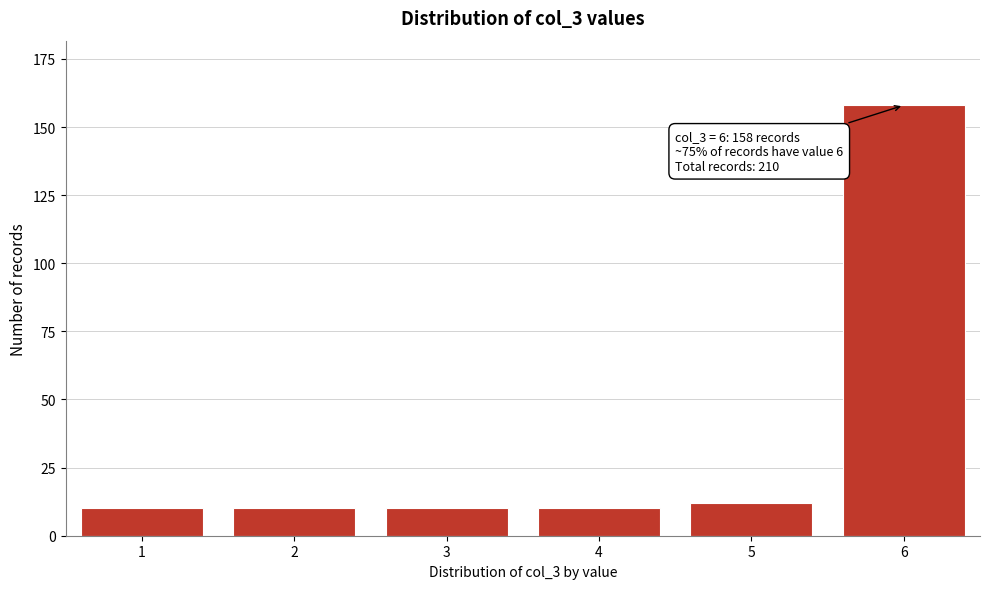

Reading left to right, list all the values displayed in this chart.

10	10	10	10	12	158